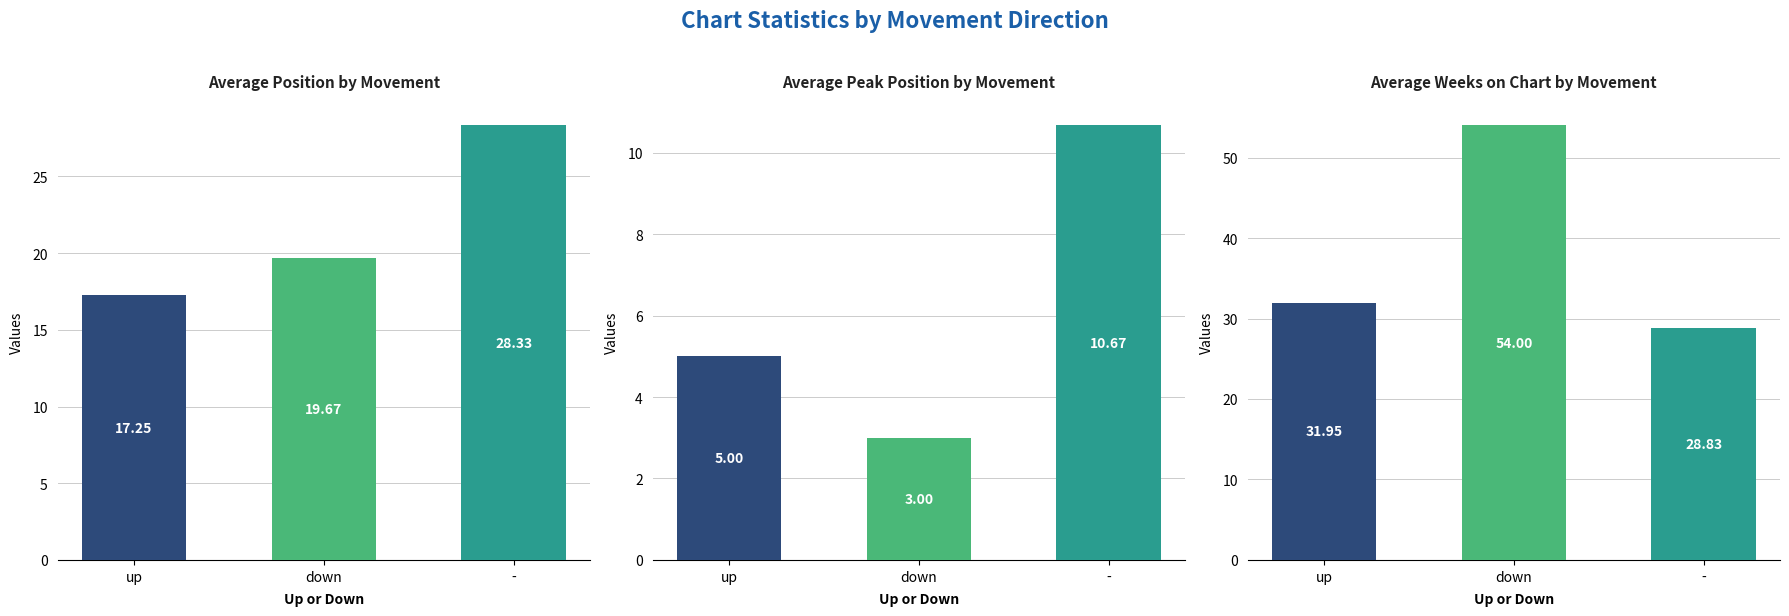

Reading left to right, list all the values displayed in this chart.

Avg Position: 17.2	19.7	28.3
Avg Peak Position: 5.0	3.0	10.7
Avg Weeks on Chart: 31.9	54.0	28.8